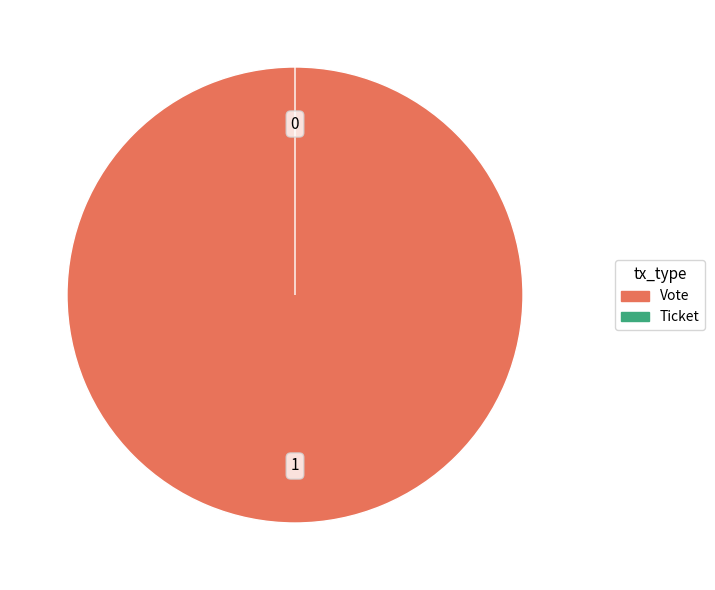

How many slices are in this pie chart?

2